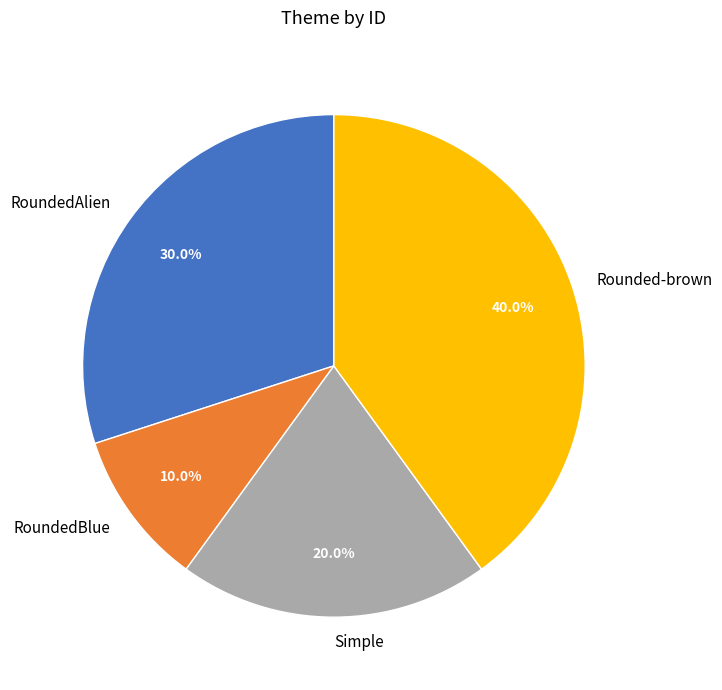

Count the number of slices in the pie.

4